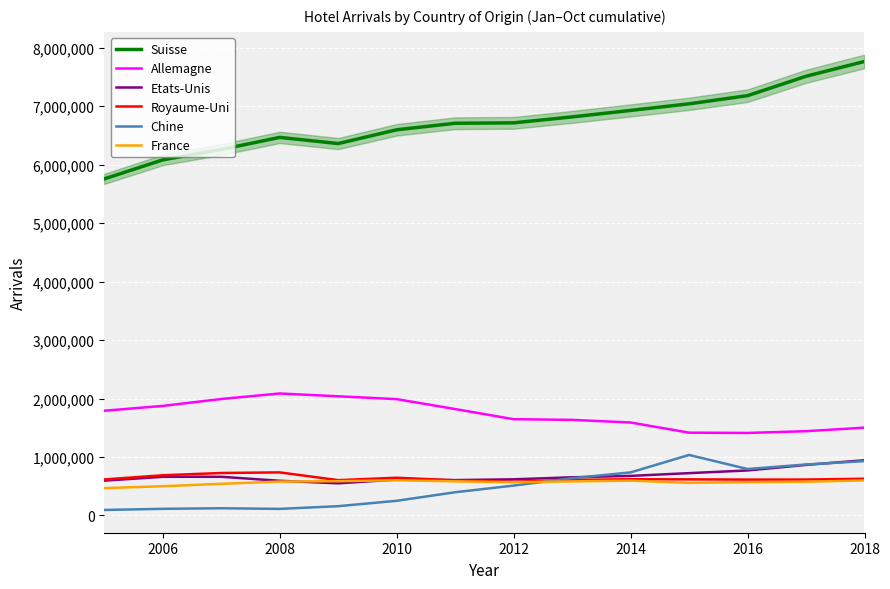

What value does the Suisse series have at 2018?

7763486